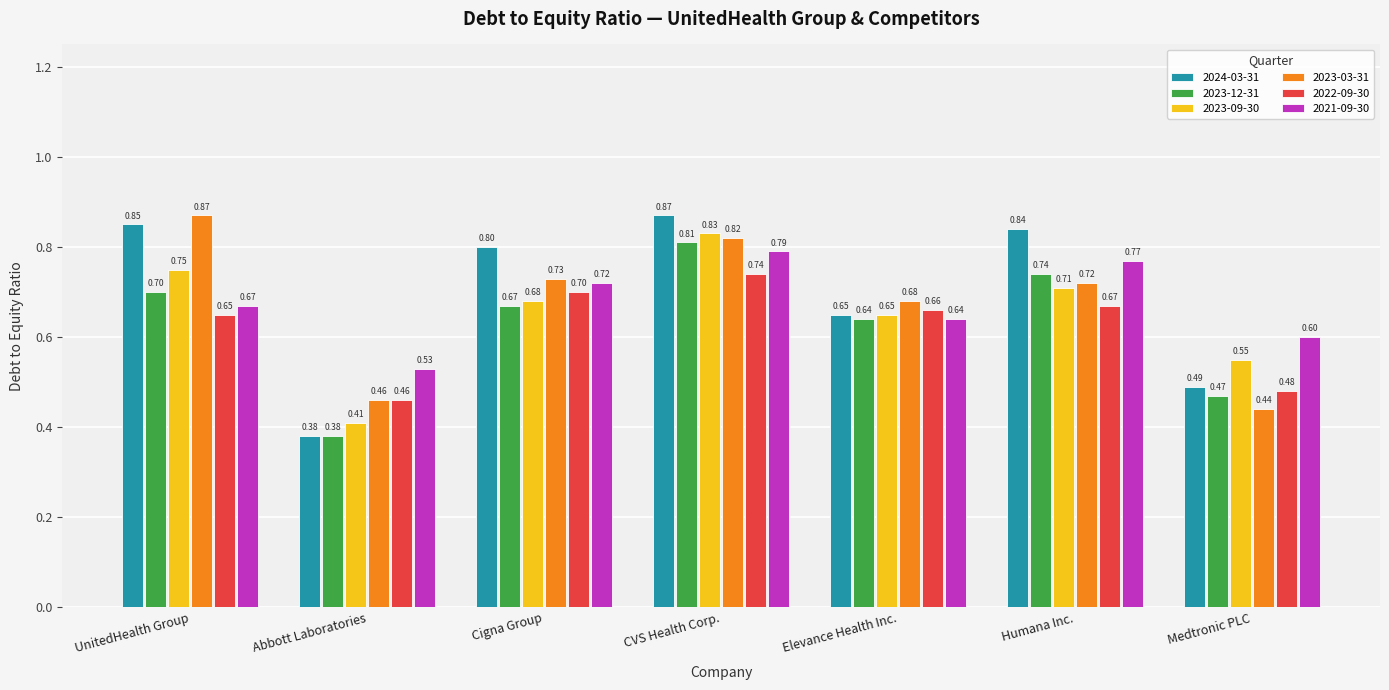

What is the difference between the highest and lowest values at CVS Health Corp.?

0.1